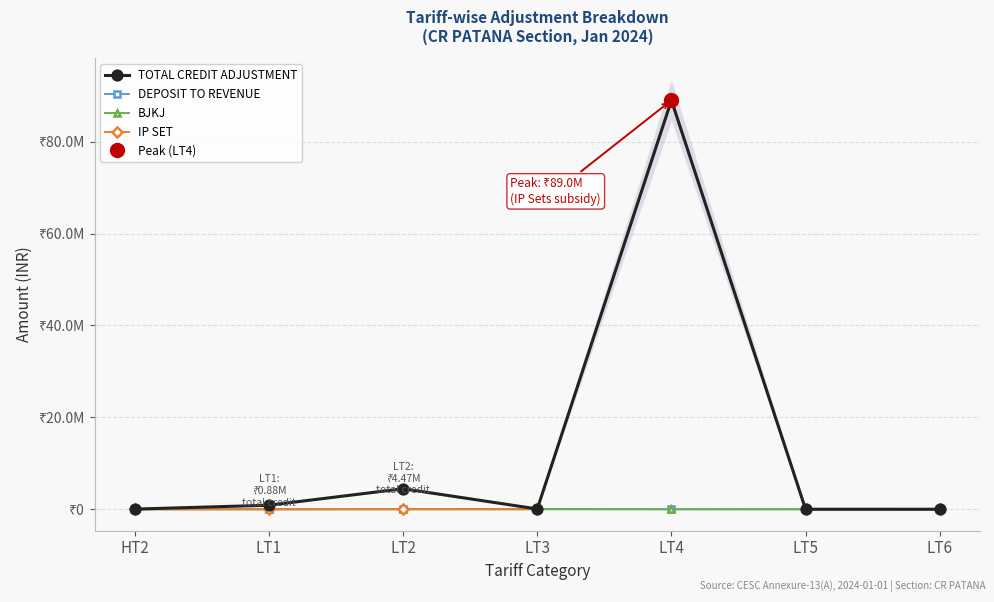

Reading left to right, what are all the values shown in this chart?

TOTAL CREDIT ADJUSTMENT: HT2=32244.0	LT1=877068.7	LT2=4467162.7	LT3=60825.4	LT4=89001353.3	LT5=2672.3	LT6=31.0
DEPOSIT TO REVENUE: HT2=0.0	LT1=0.0	LT2=43820.0	LT3=59710.0	LT4=0.0	LT5=0.0	LT6=0.0
BJKJ: HT2=0.0	LT1=4747.0	LT2=0.0	LT3=0.0	LT4=0.0	LT5=0.0	LT6=0.0
IP SET: HT2=0.0	LT1=0.0	LT2=0.0	LT3=0.0	LT4=89001353.3	LT5=0.0	LT6=0.0